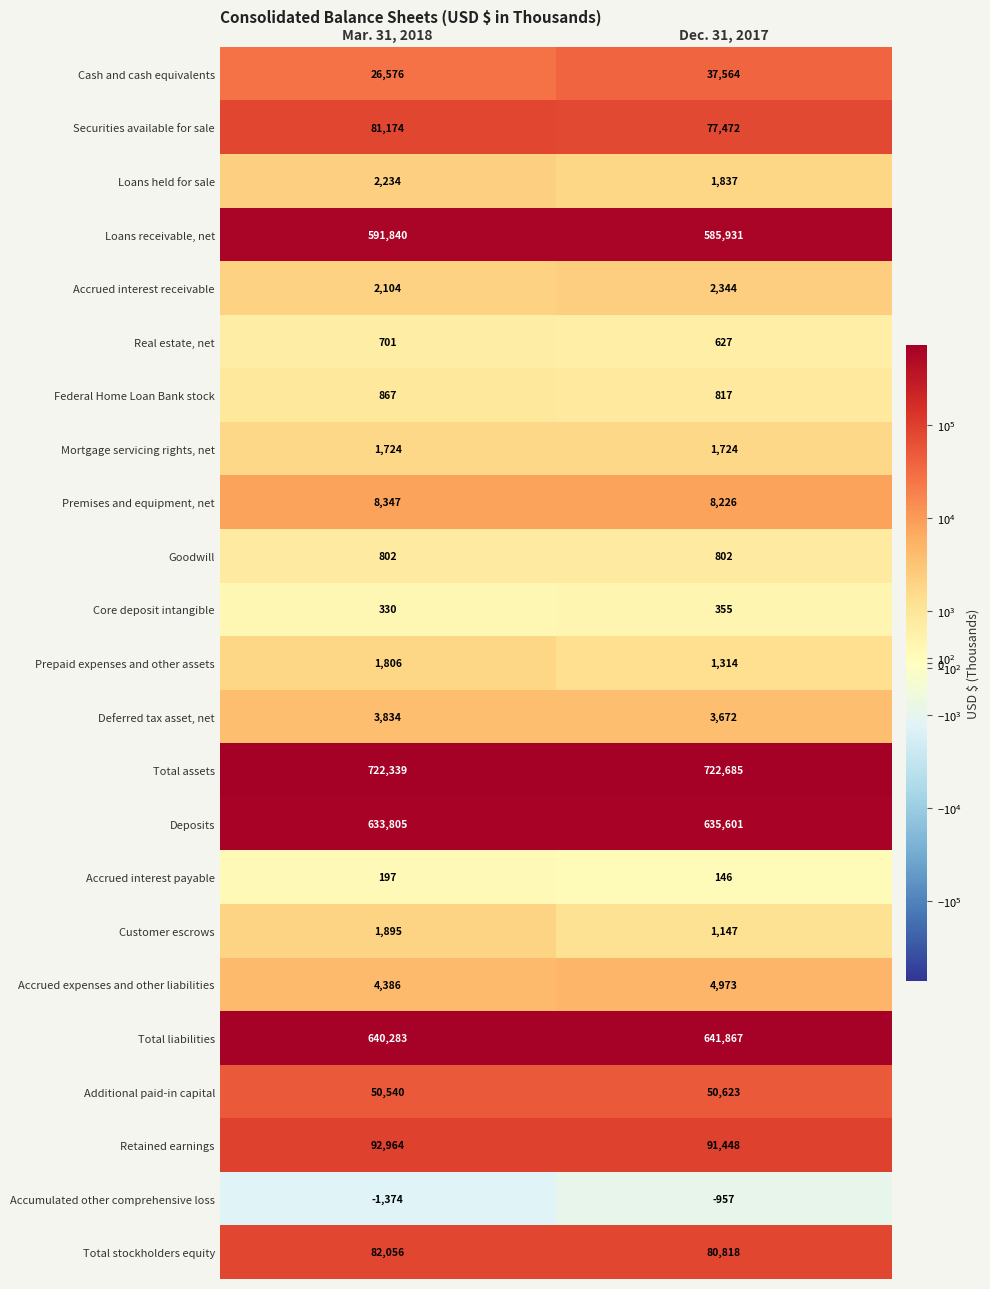

List the series in order of their peak value, lowest first.

Accumulated other comprehensive loss, Accrued interest payable, Core deposit intangible, Real estate, net, Goodwill, Federal Home Loan Bank stock, Mortgage servicing rights, net, Prepaid expenses and other assets, Customer escrows, Loans held for sale, Accrued interest receivable, Deferred tax asset, net, Accrued expenses and other liabilities, Premises and equipment, net, Cash and cash equivalents, Additional paid-in capital, Securities available for sale, Total stockholders equity, Retained earnings, Loans receivable, net, Deposits, Total liabilities, Total assets